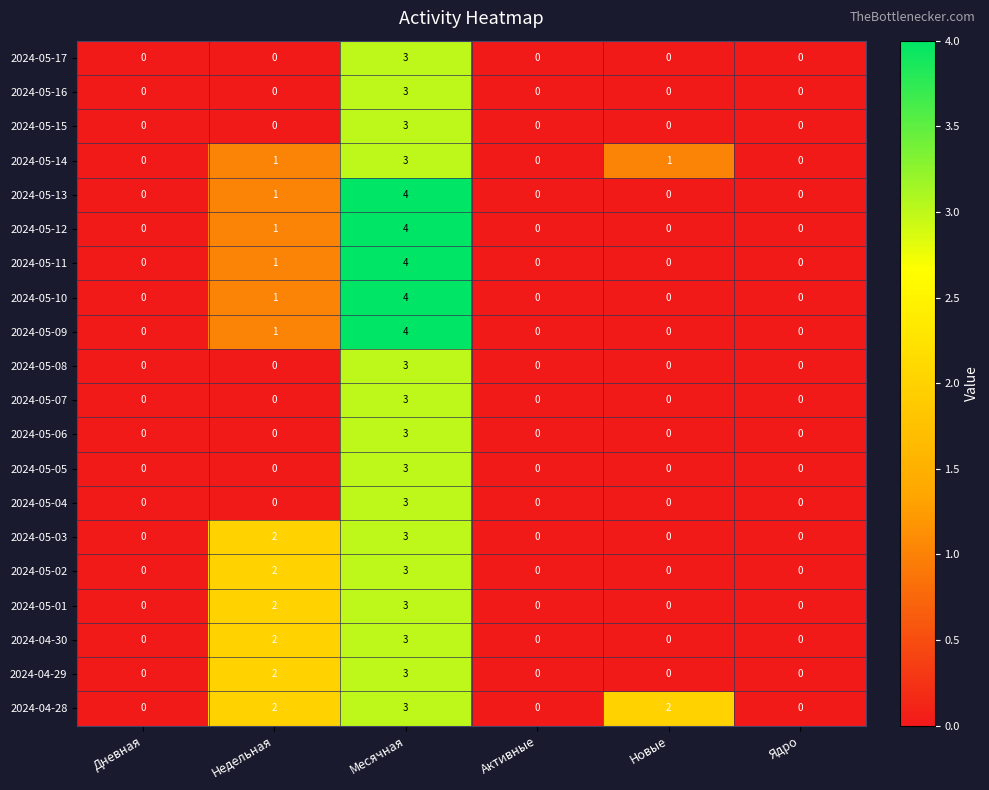

At which label is 2024-05-09 closest to 2?

Недельная